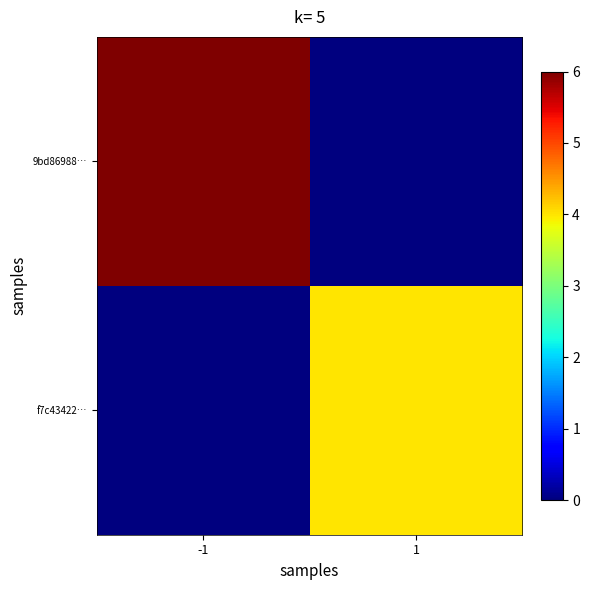

Which category has the lowest value across all series?

1